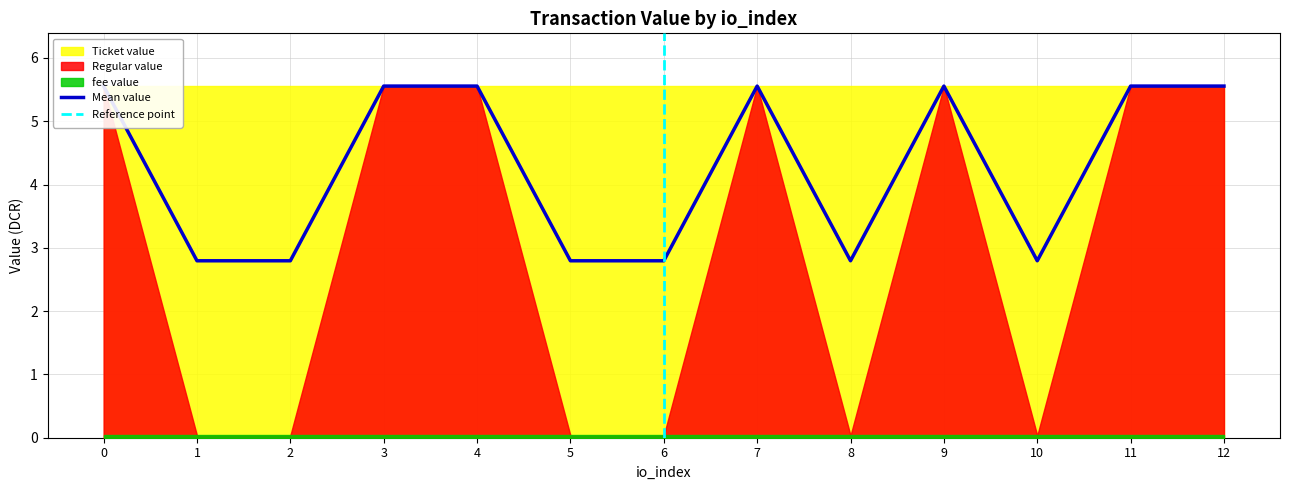

Reading right to left, what are all the values shown in this chart?

Ticket value: 12=5.6	11=5.6	10=5.6	9=5.6	8=5.6	7=5.6	6=5.6	5=5.6	4=5.6	3=5.6	2=5.6	1=5.6	0=5.6
Regular value: 12=5.6	11=5.6	10=0.0	9=5.6	8=0.0	7=5.6	6=0.0	5=0.0	4=5.6	3=5.6	2=0.0	1=0.0	0=5.6
fee value: 12=0.0	11=0.0	10=0.0	9=0.0	8=0.0	7=0.0	6=0.0	5=0.0	4=0.0	3=0.0	2=0.0	1=0.0	0=0.0